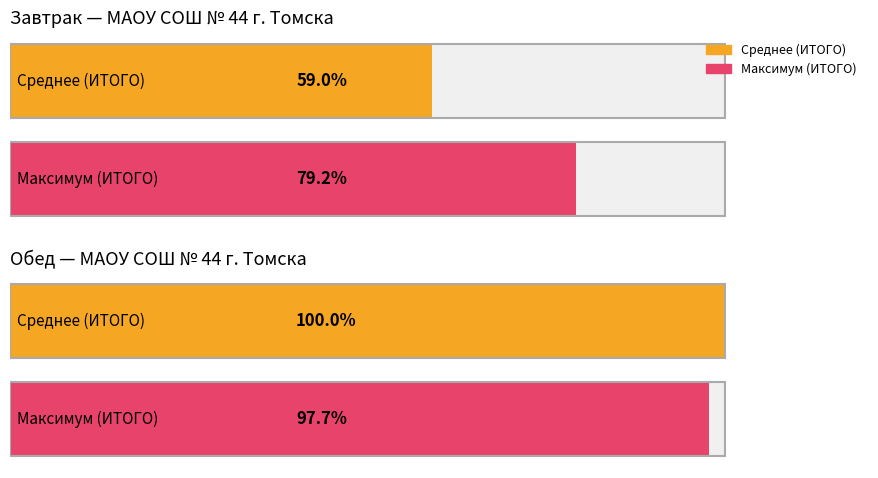

Count the number of data series in this chart.

2